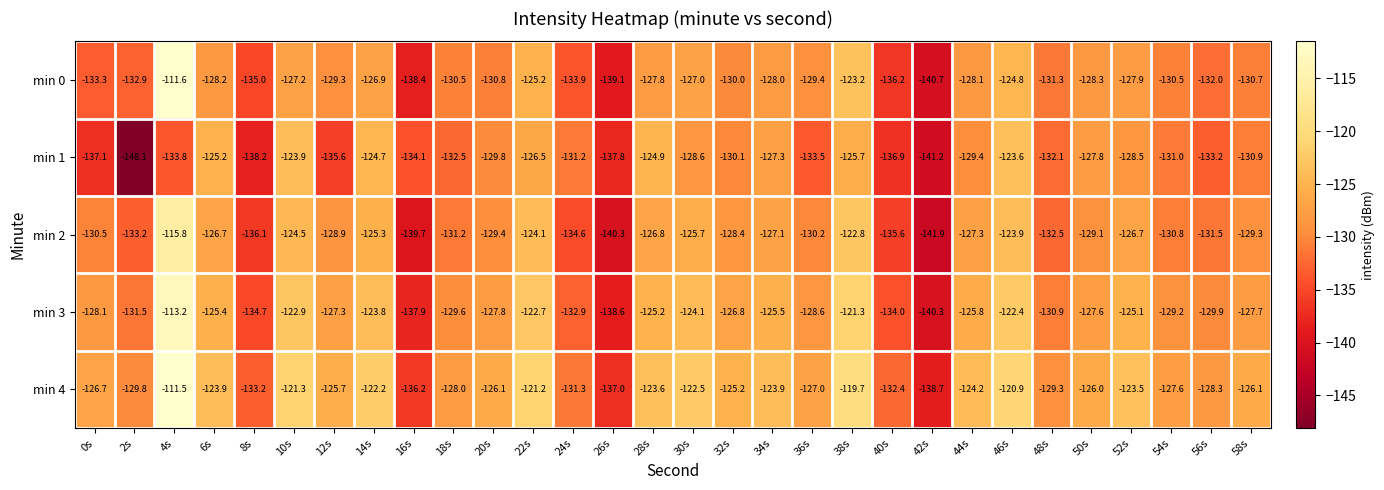

The value of min 2 at 56s is -228.2. True or false?

False